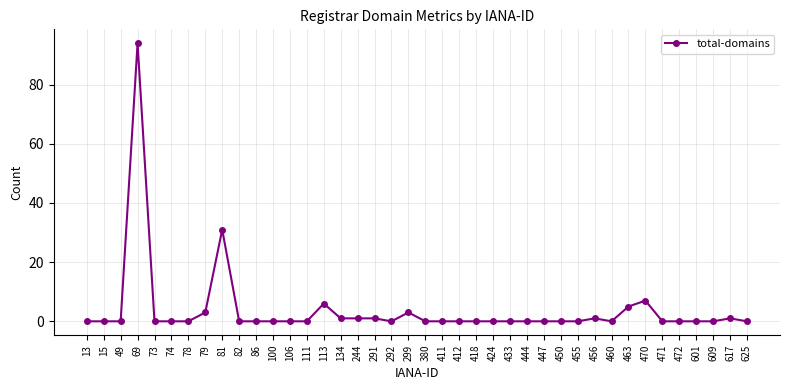

At which category does the chart reach its peak across all series?

69